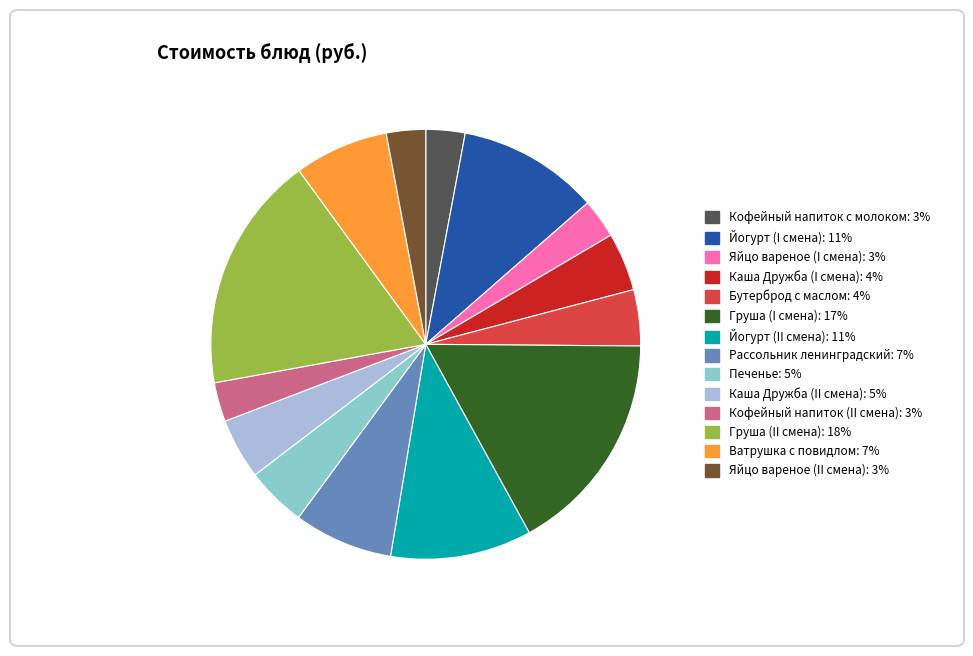

The Печенье slice represents 5% of the pie. True or false?

True